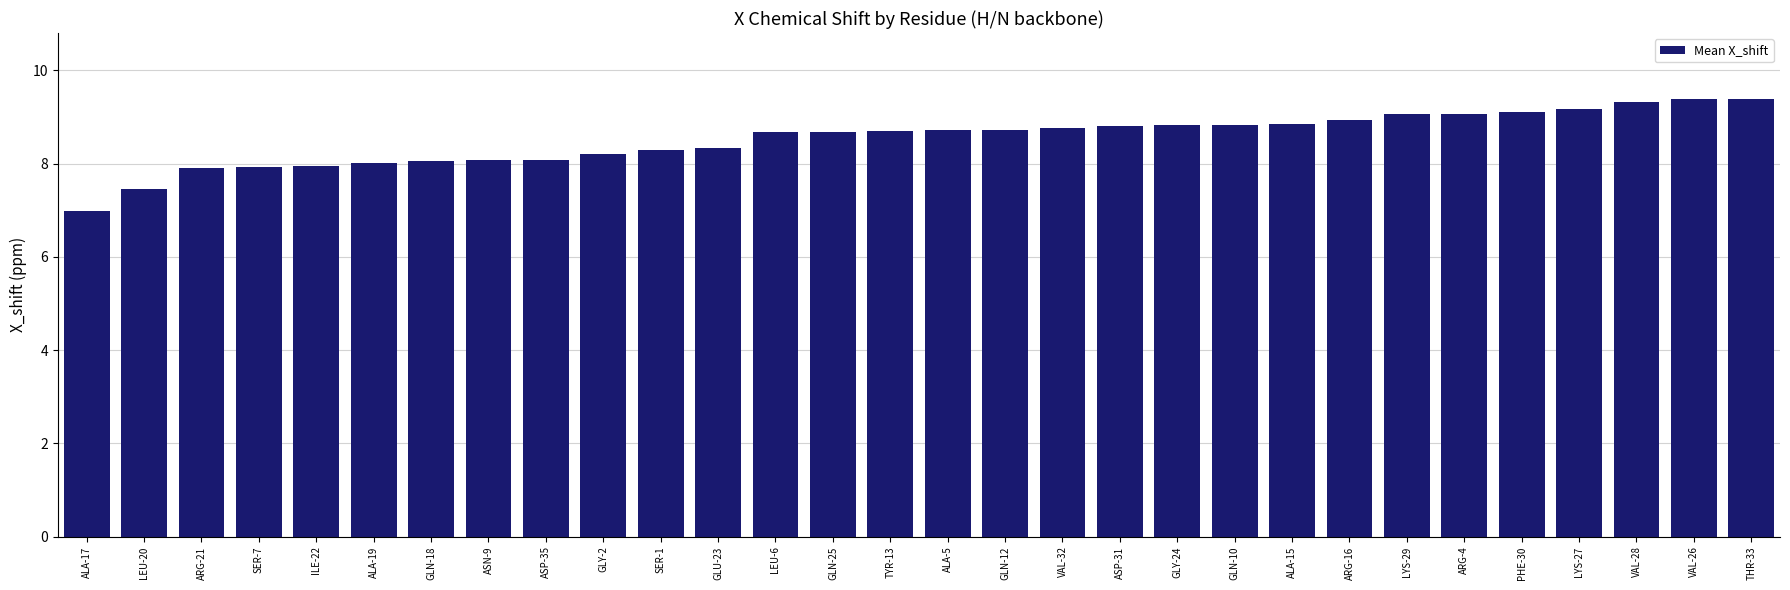

What is the greatest value displayed?

9.4